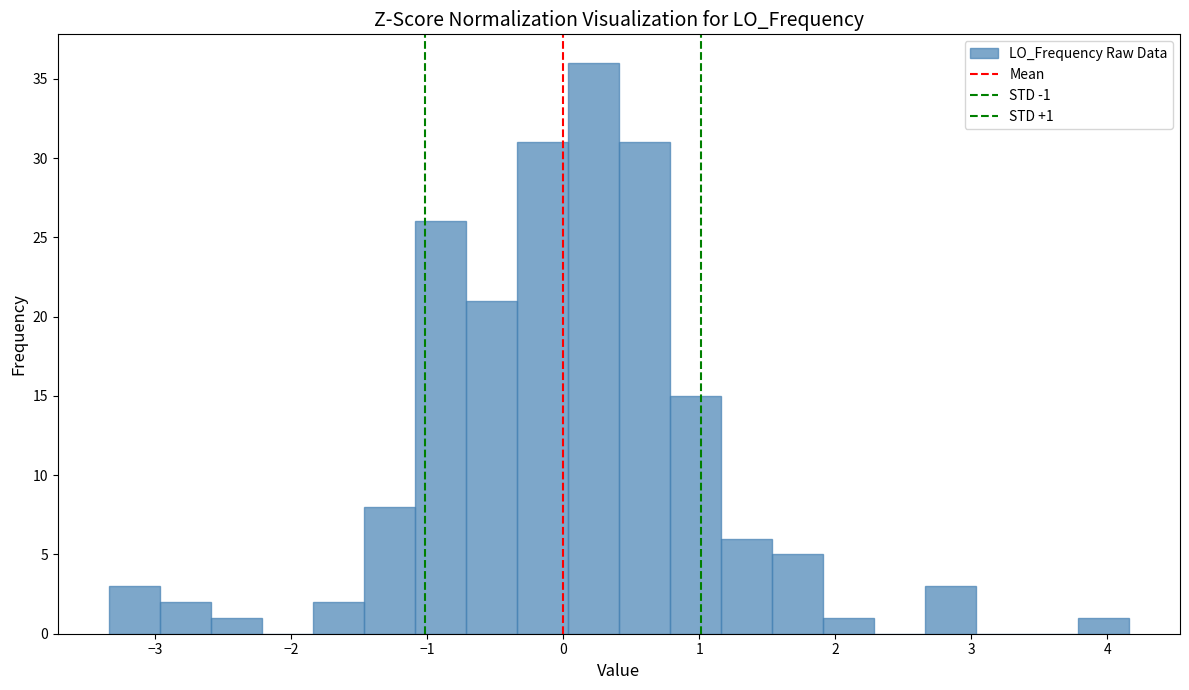

Read against the x-axis, roughly where is the centre of the tallest bar?

0.2